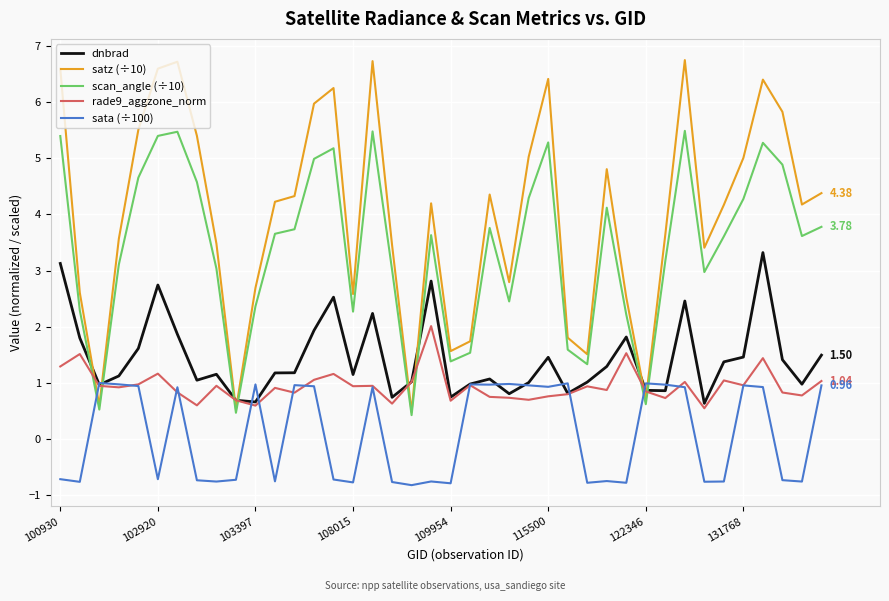

What is the lowest value of the rade9_aggzone_norm series?

0.6